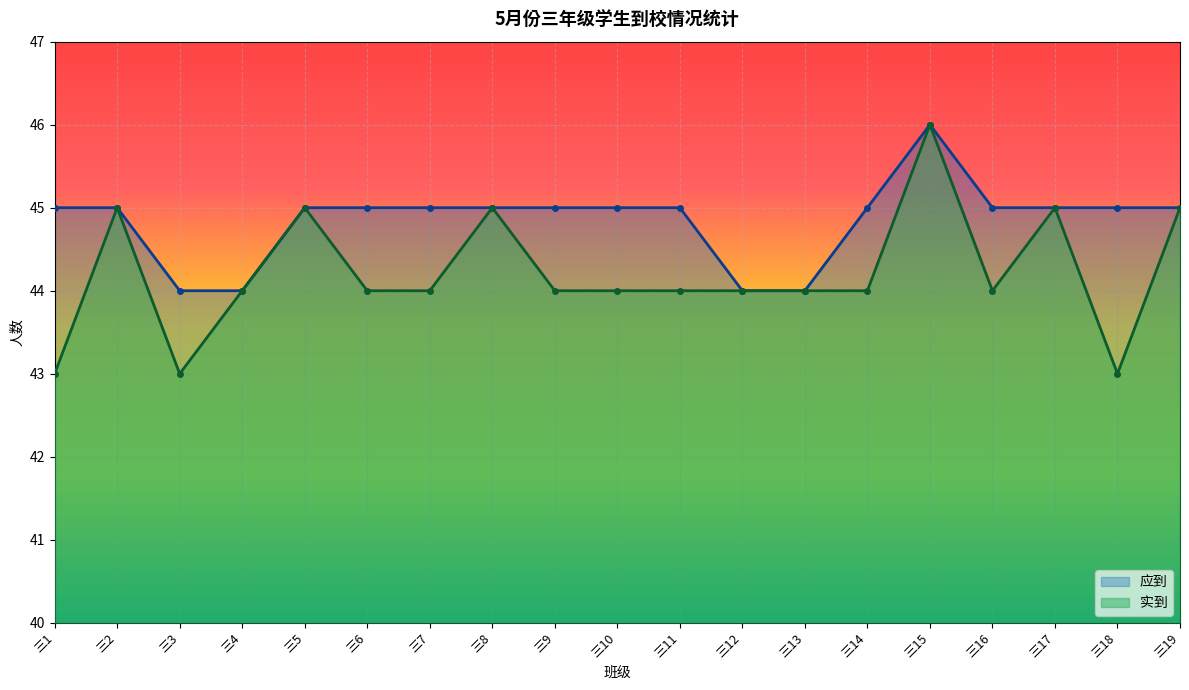

How many distinct data groups are displayed?

2